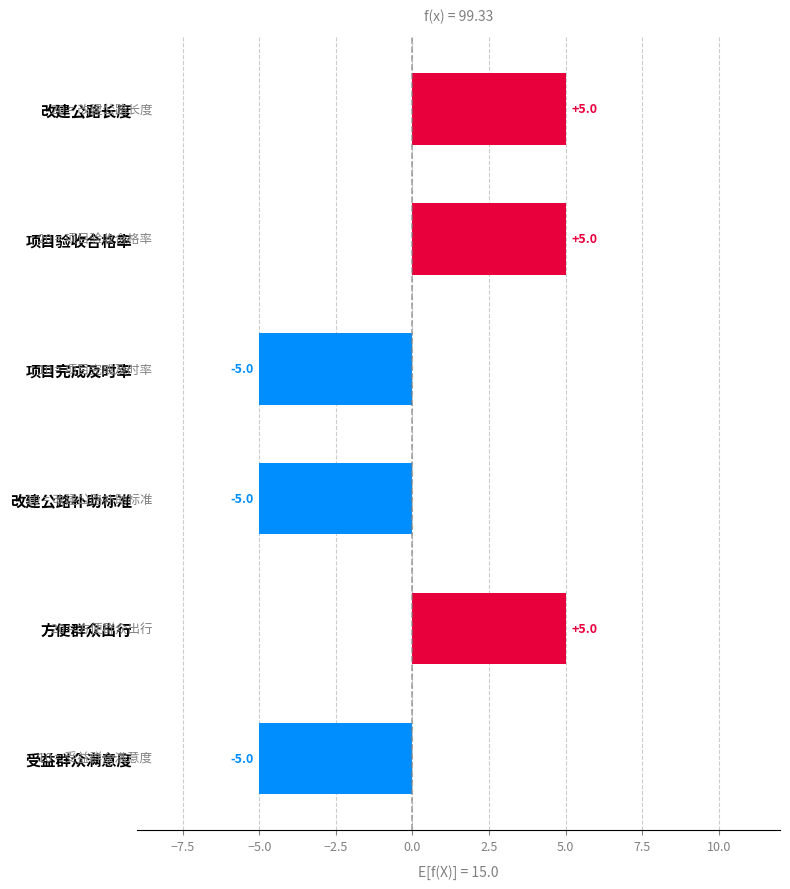

What is the minimum value shown in the chart?

-5